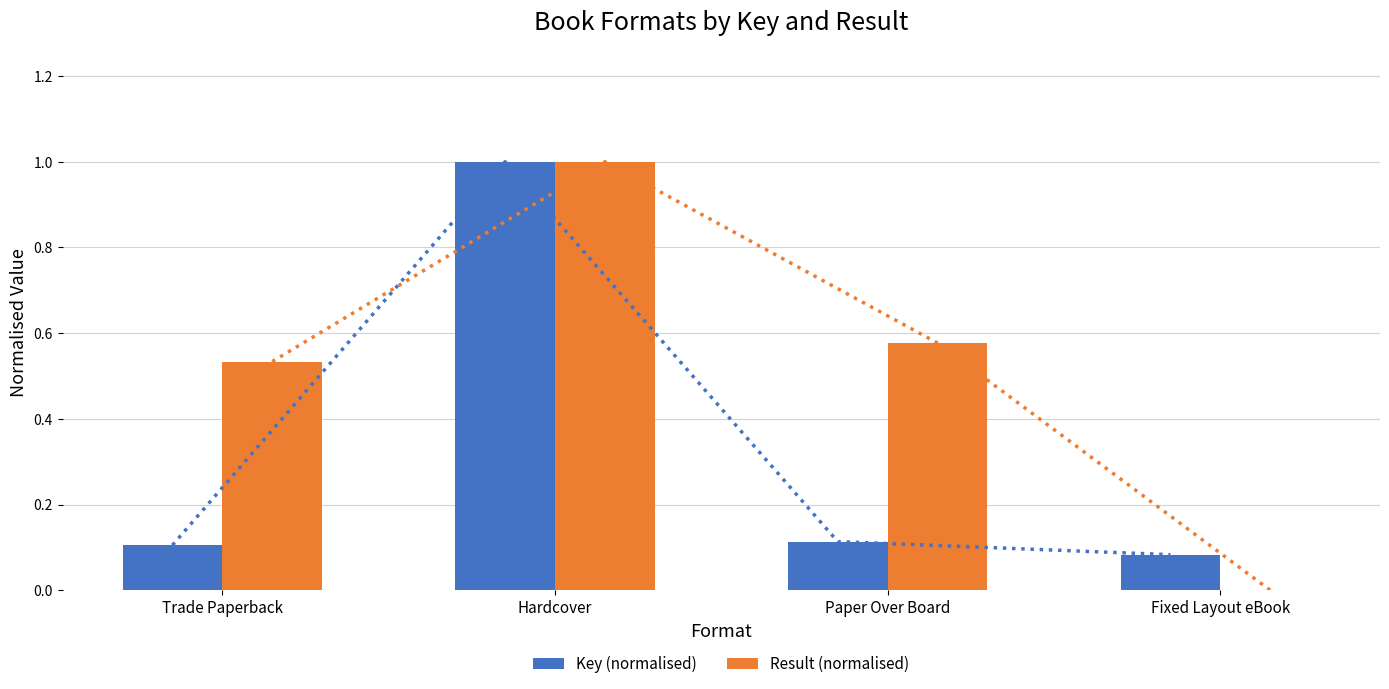

Reading left to right, extract all data points from this chart.

Key (normalised): 0.1	1.0	0.1	0.1
Result (normalised): 0.5	1.0	0.6	0.0